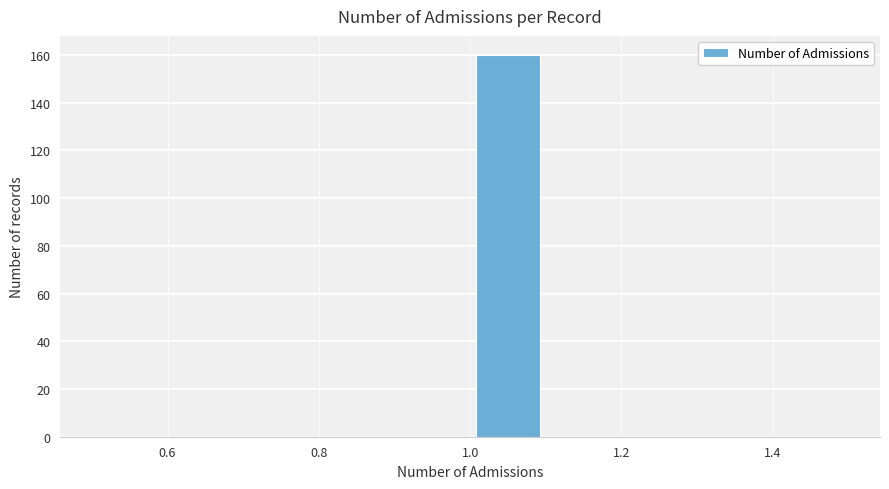

Over which range of the x-axis is the bar tallest?

1.0 to 1.1